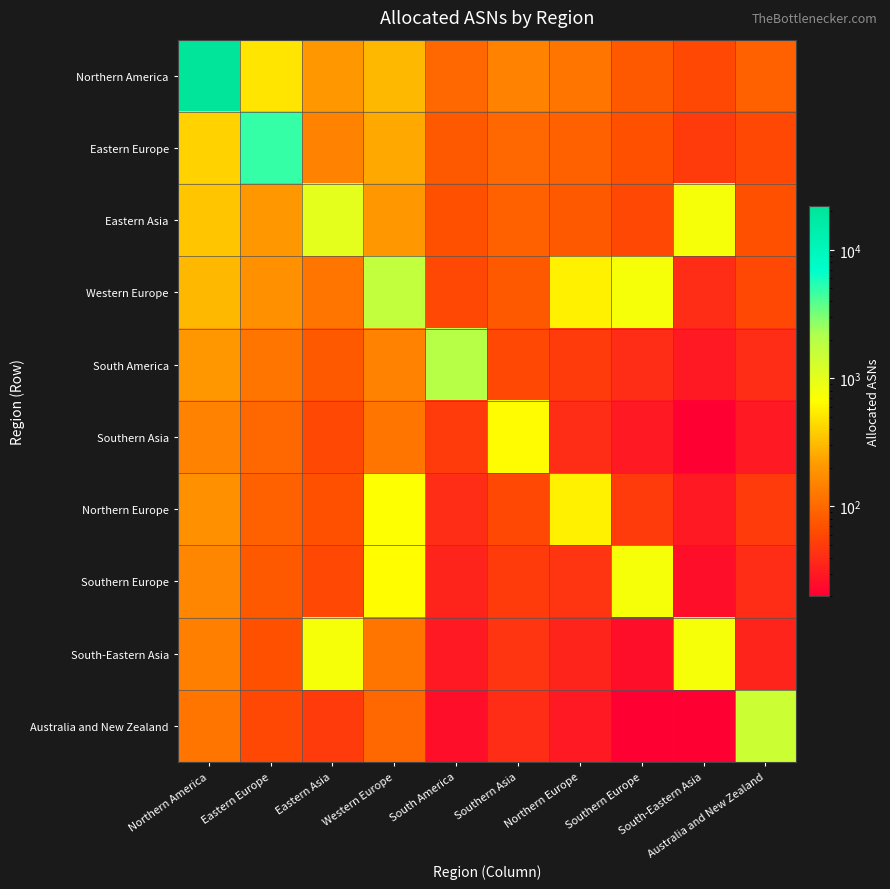

Which label corresponds to the smallest value in the chart?

South-Eastern Asia